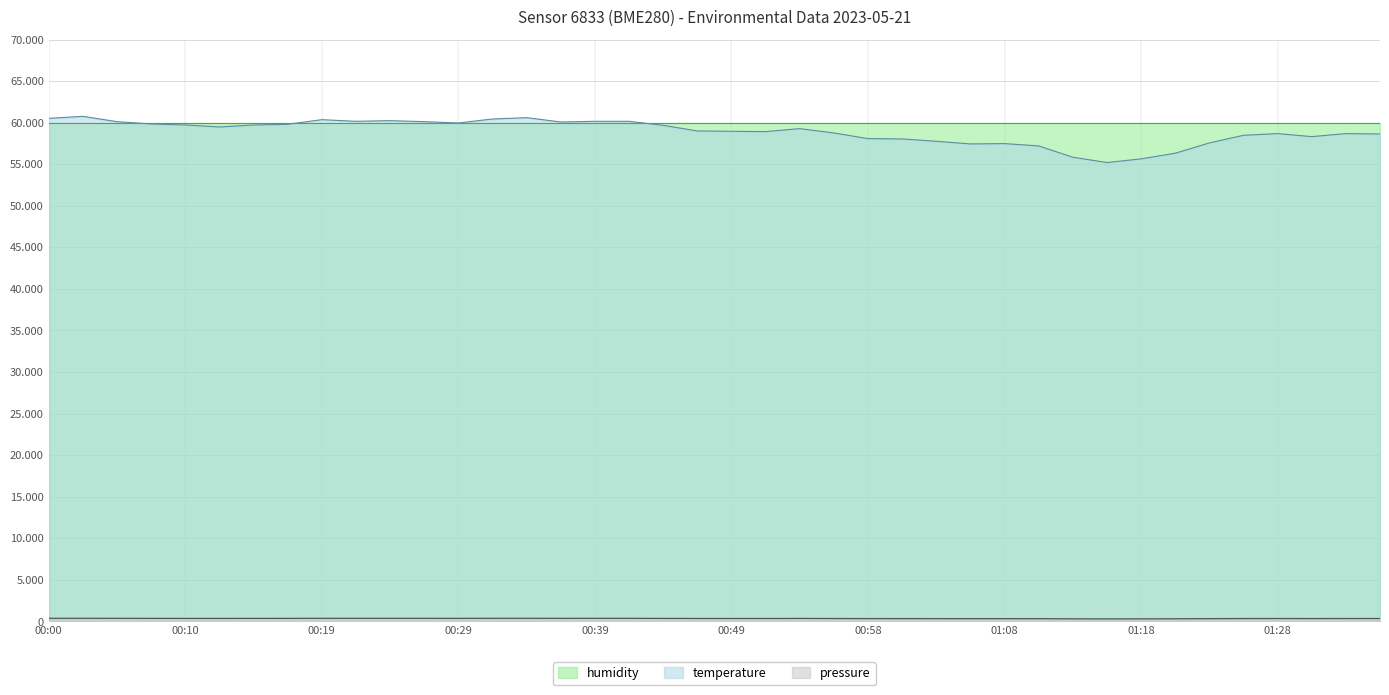

How many data points in pressure are less than 359?

20